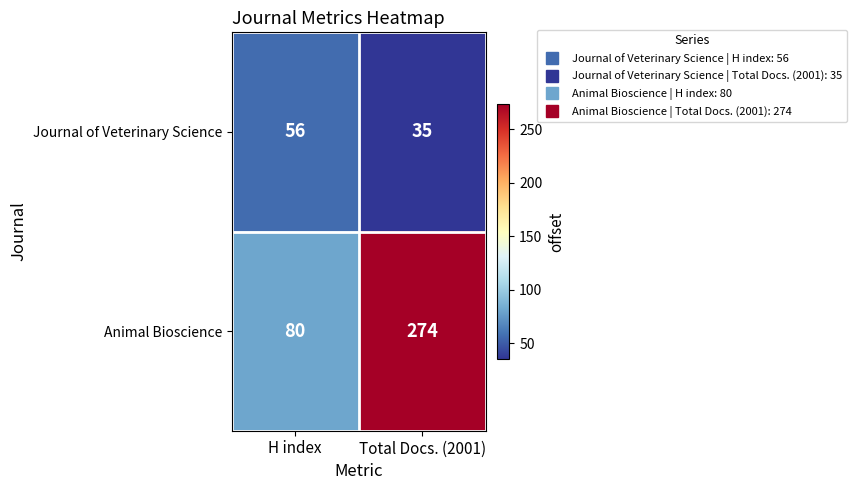

What is the sum of all Journal of Veterinary Science values?

91